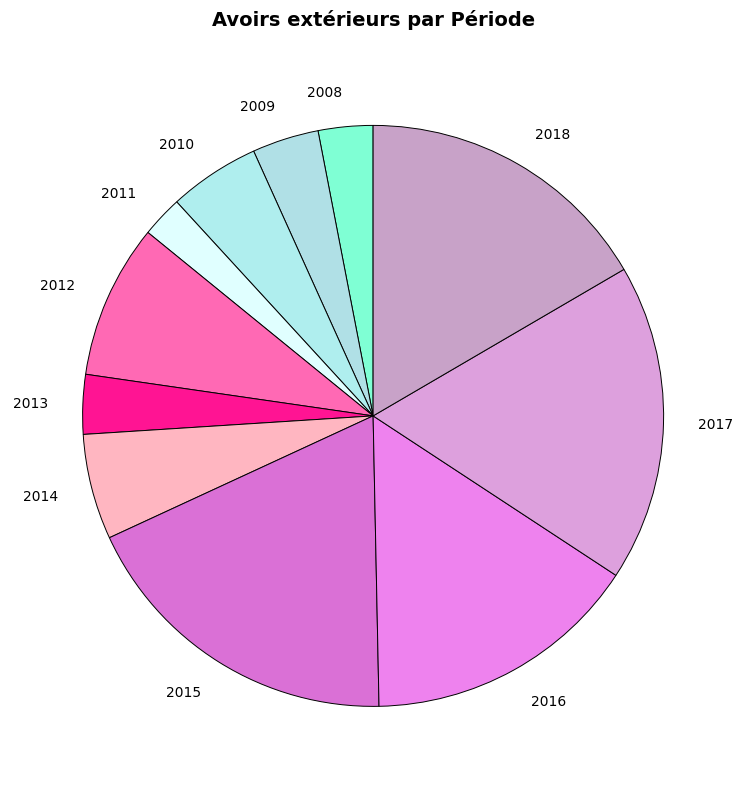

What is the largest slice in the pie chart?

2015